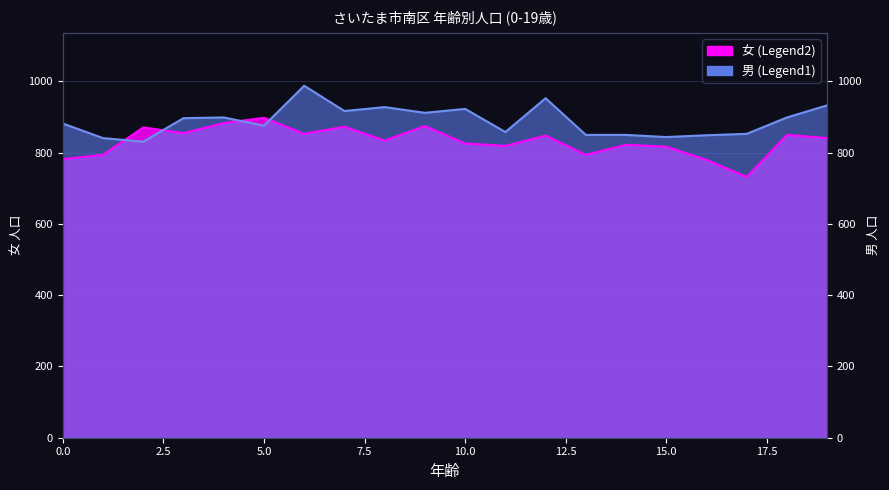

At which label is 女 closest to 815?

15